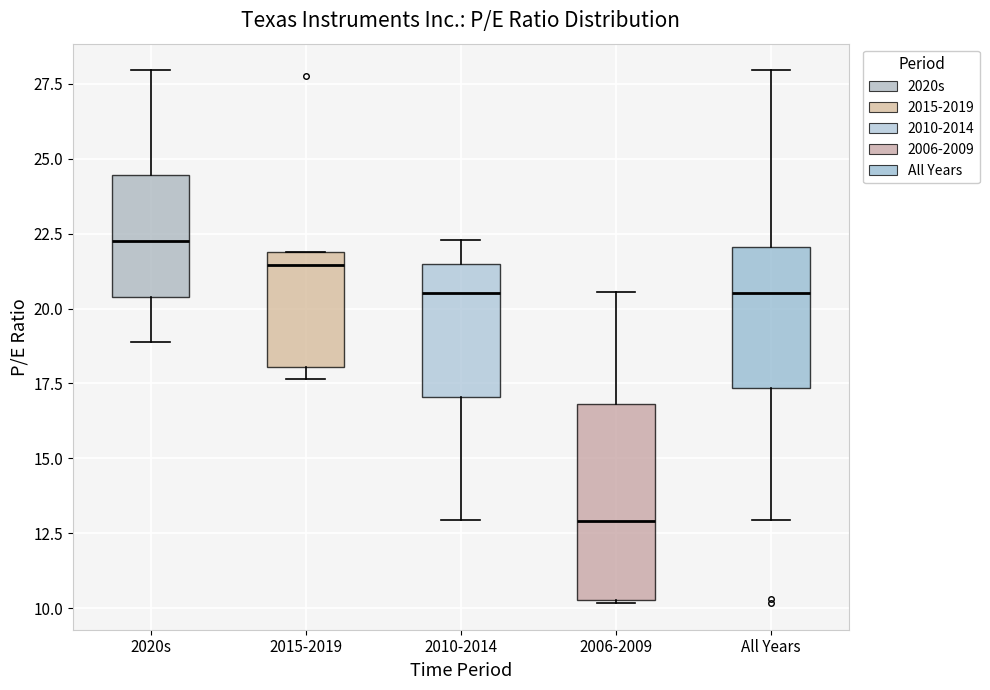

Reading left to right, read every box against the y-axis: the position of its median line, the range the box covers, and the ends of its whiskers. The values are not printed on the chart, so give them approximately, as read against the axis.

2020s: median 22.0, box 20.5 to 24.5, whiskers 19.0 to 28.0
2015-2019: median 21.5, box 18.0 to 22.0, whiskers 17.5 to 22.0
2010-2014: median 20.5, box 17.0 to 21.5, whiskers 13.0 to 22.5
2006-2009: median 13.0, box 10.5 to 17.0, whiskers 10.0 to 20.5
All Years: median 20.5, box 17.5 to 22.0, whiskers 13.0 to 28.0